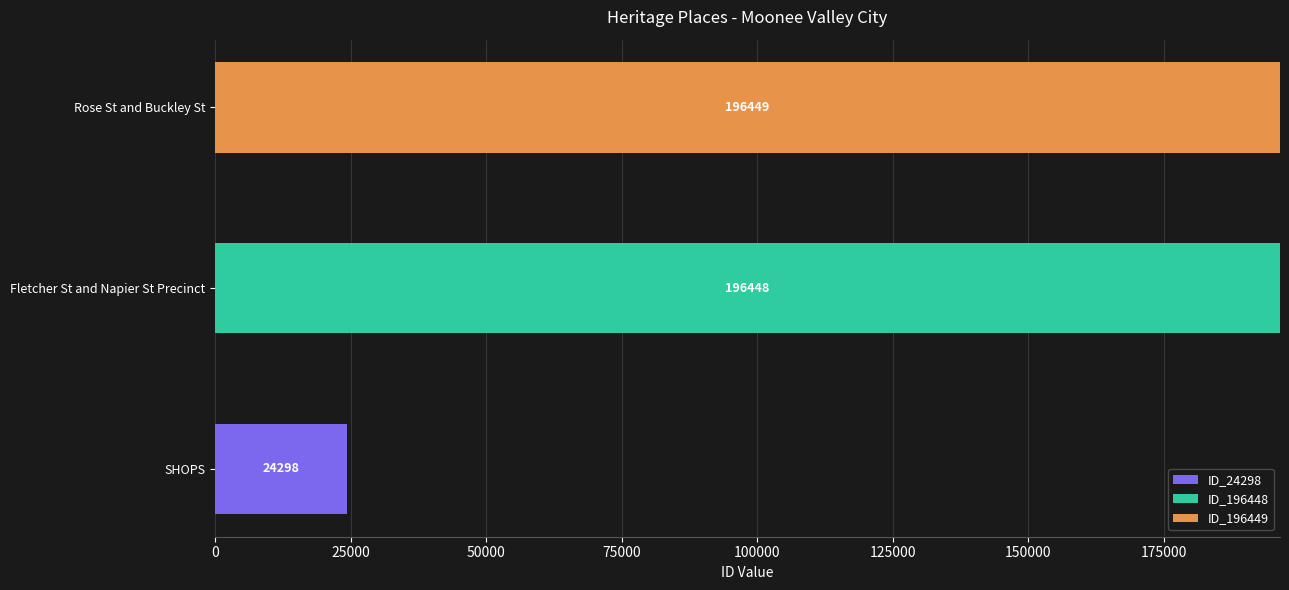

What are all the series names shown in the legend?

ID_24298, ID_196448, ID_196449